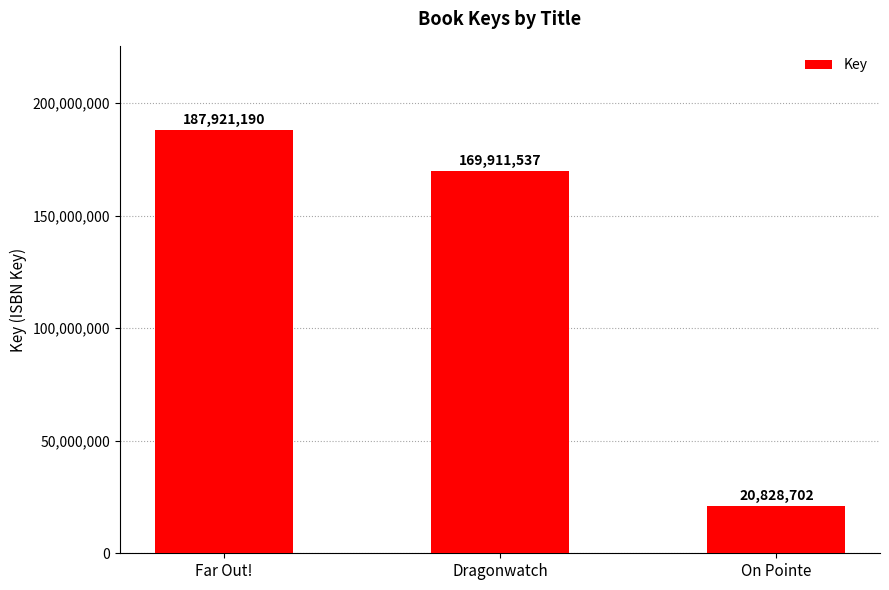

What is the greatest value displayed?

187921190